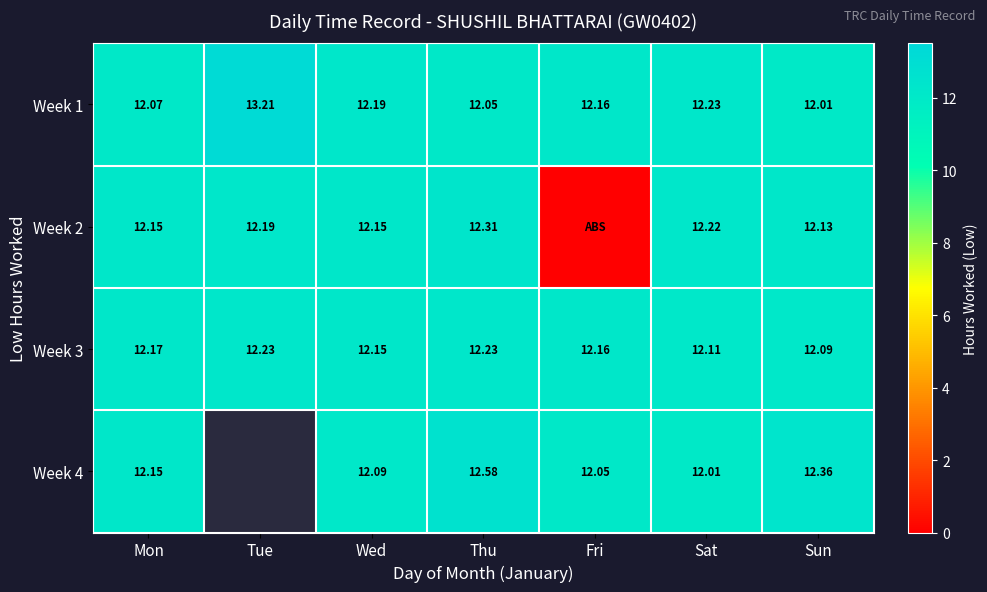

Between Thu and Sun, which series saw the biggest shift?

Week 4